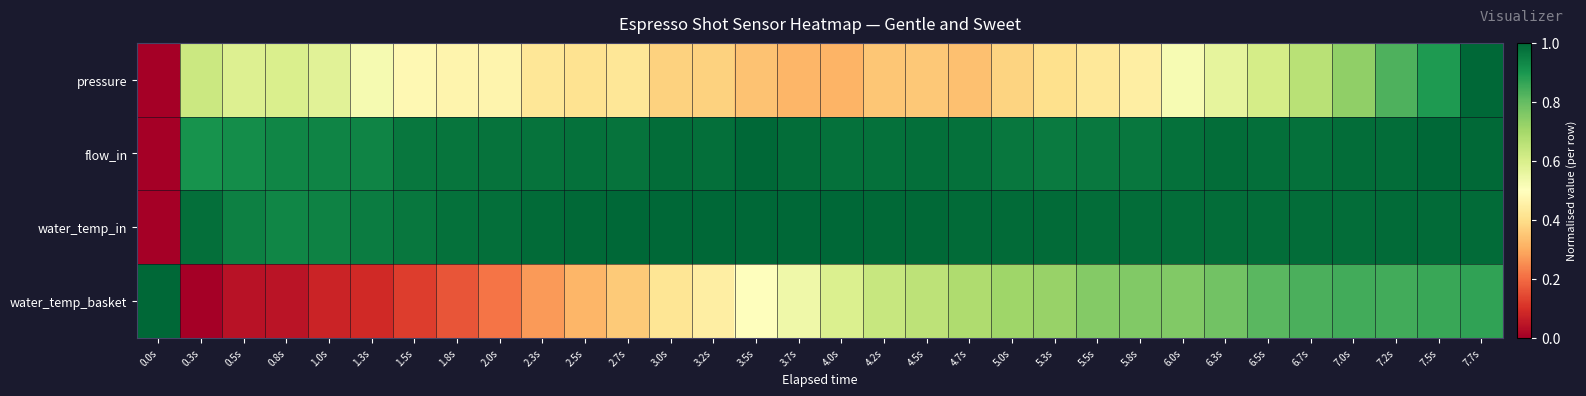

Reading right to left, what are all the values shown in this chart?

pressure: 7.7s=1.0	7.5s=0.9	7.2s=0.8	7.0s=0.7	6.7s=0.7	6.5s=0.6	6.3s=0.6	6.0s=0.5	5.8s=0.4	5.5s=0.4	5.3s=0.4	5.0s=0.4	4.7s=0.3	4.5s=0.4	4.2s=0.3	4.0s=0.3	3.7s=0.3	3.5s=0.3	3.2s=0.4	3.0s=0.4	2.7s=0.4	2.5s=0.4	2.3s=0.4	2.0s=0.5	1.8s=0.5	1.5s=0.5	1.3s=0.5	1.0s=0.6	0.8s=0.6	0.5s=0.6	0.3s=0.6	0.0s=0.0
flow_in: 7.7s=1.0	7.5s=1.0	7.2s=1.0	7.0s=1.0	6.7s=1.0	6.5s=1.0	6.3s=1.0	6.0s=1.0	5.8s=1.0	5.5s=1.0	5.3s=1.0	5.0s=1.0	4.7s=1.0	4.5s=1.0	4.2s=1.0	4.0s=1.0	3.7s=1.0	3.5s=1.0	3.2s=1.0	3.0s=1.0	2.7s=1.0	2.5s=1.0	2.3s=1.0	2.0s=1.0	1.8s=1.0	1.5s=1.0	1.3s=0.9	1.0s=0.9	0.8s=0.9	0.5s=0.9	0.3s=0.9	0.0s=0.0
water_temp_in: 7.7s=1.0	7.5s=1.0	7.2s=1.0	7.0s=1.0	6.7s=1.0	6.5s=1.0	6.3s=1.0	6.0s=1.0	5.8s=1.0	5.5s=1.0	5.3s=1.0	5.0s=1.0	4.7s=1.0	4.5s=1.0	4.2s=1.0	4.0s=1.0	3.7s=1.0	3.5s=1.0	3.2s=1.0	3.0s=1.0	2.7s=1.0	2.5s=1.0	2.3s=1.0	2.0s=1.0	1.8s=1.0	1.5s=1.0	1.3s=1.0	1.0s=0.9	0.8s=0.9	0.5s=0.9	0.3s=1.0	0.0s=0.0
water_temp_basket: 7.7s=0.9	7.5s=0.9	7.2s=0.8	7.0s=0.8	6.7s=0.8	6.5s=0.8	6.3s=0.8	6.0s=0.8	5.8s=0.8	5.5s=0.8	5.3s=0.7	5.0s=0.7	4.7s=0.7	4.5s=0.7	4.2s=0.6	4.0s=0.6	3.7s=0.5	3.5s=0.5	3.2s=0.4	3.0s=0.4	2.7s=0.4	2.5s=0.3	2.3s=0.3	2.0s=0.2	1.8s=0.2	1.5s=0.1	1.3s=0.1	1.0s=0.1	0.8s=0.0	0.5s=0.0	0.3s=0.0	0.0s=1.0